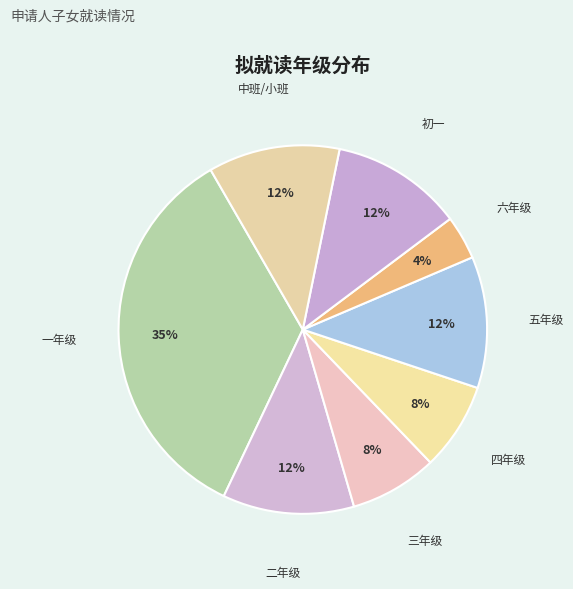

To the nearest percent, what is the combined percentage of 初一 and 一年级?

46%